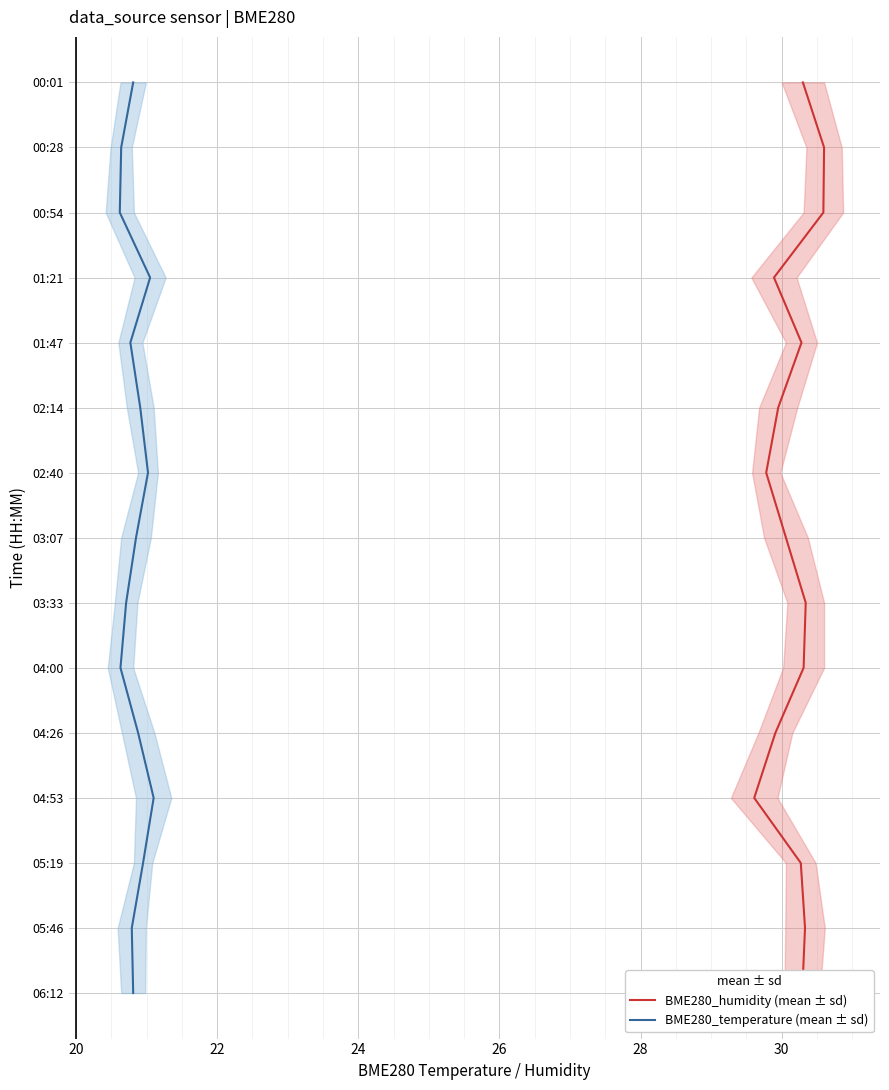

True or false: BME280_humidity (mean ± sd) and BME280_temperature (mean ± sd) intersect in this chart.

False